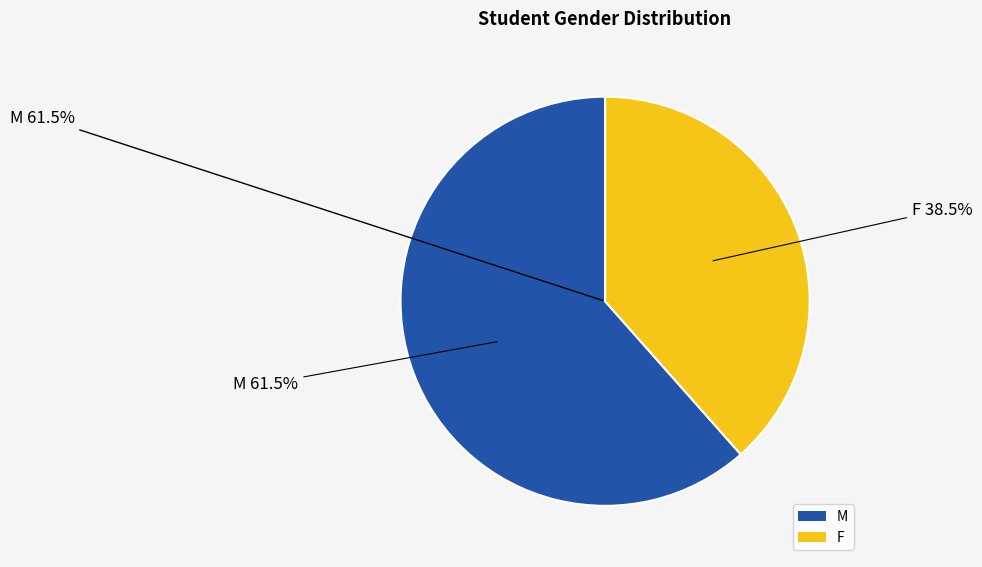

Do F and M together represent more than half of the pie?

Yes